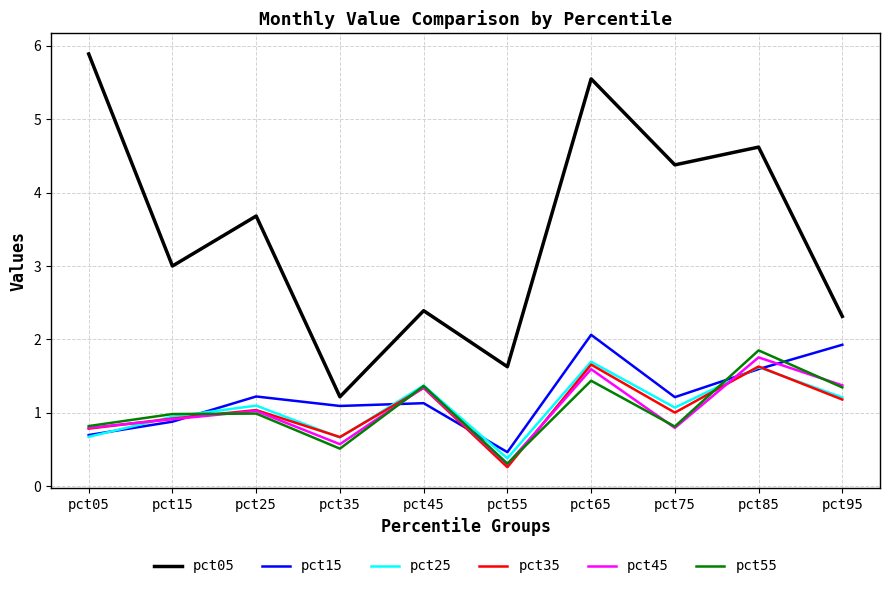

Which label corresponds to the largest value in the chart?

pct05